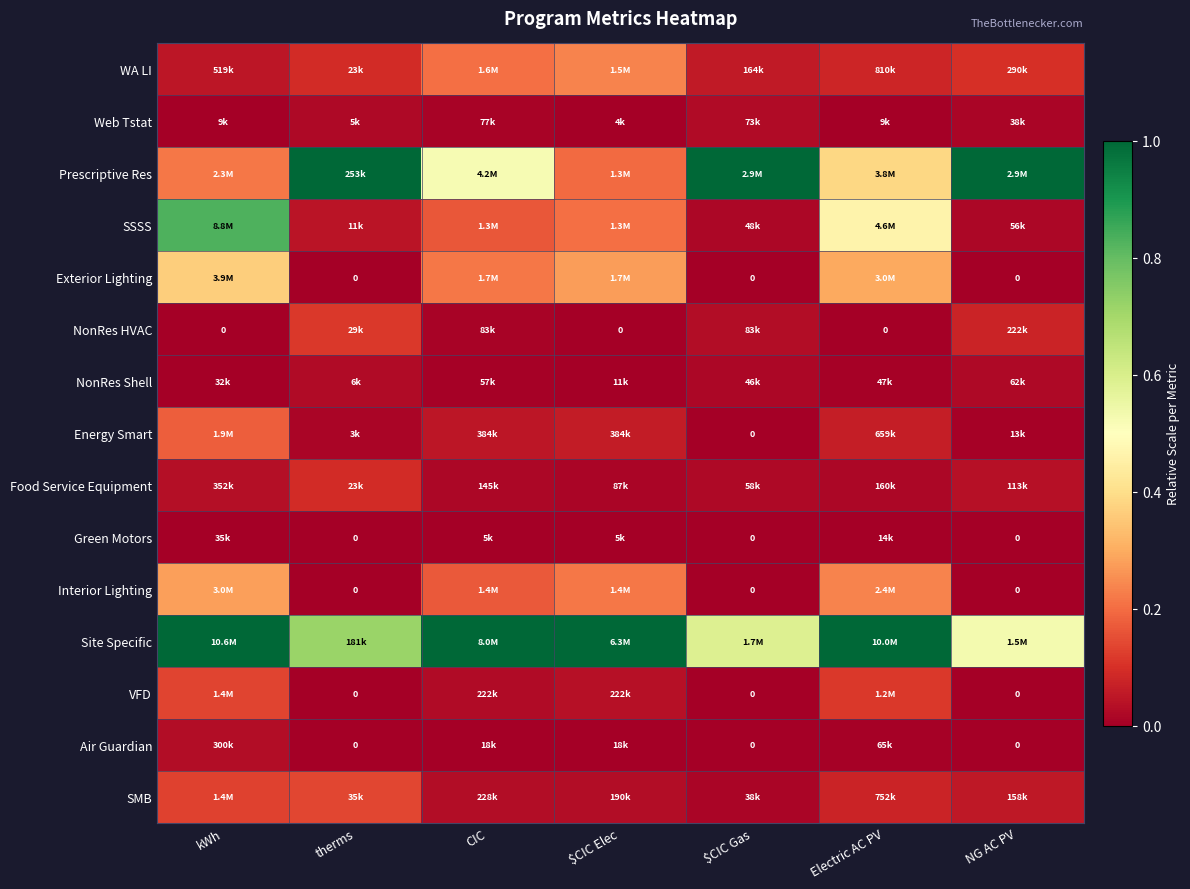

At $CIC Gas, list the series in order from smallest to largest.

Exterior Lighting, Energy Smart, Green Motors, Interior Lighting, VFD, Air Guardian, SMB, NonRes Shell, SSSS, Food Service Equipment, Web Tstat, NonRes HVAC, WA LI, Site Specific, Prescriptive Res